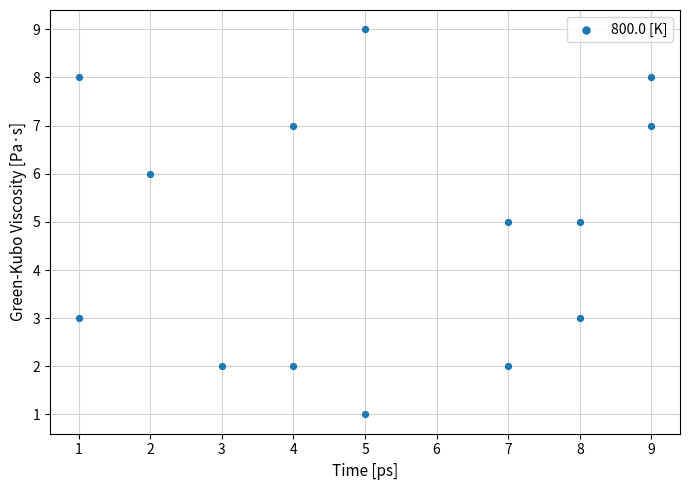

What is the range of Y values (max minus min)?

8